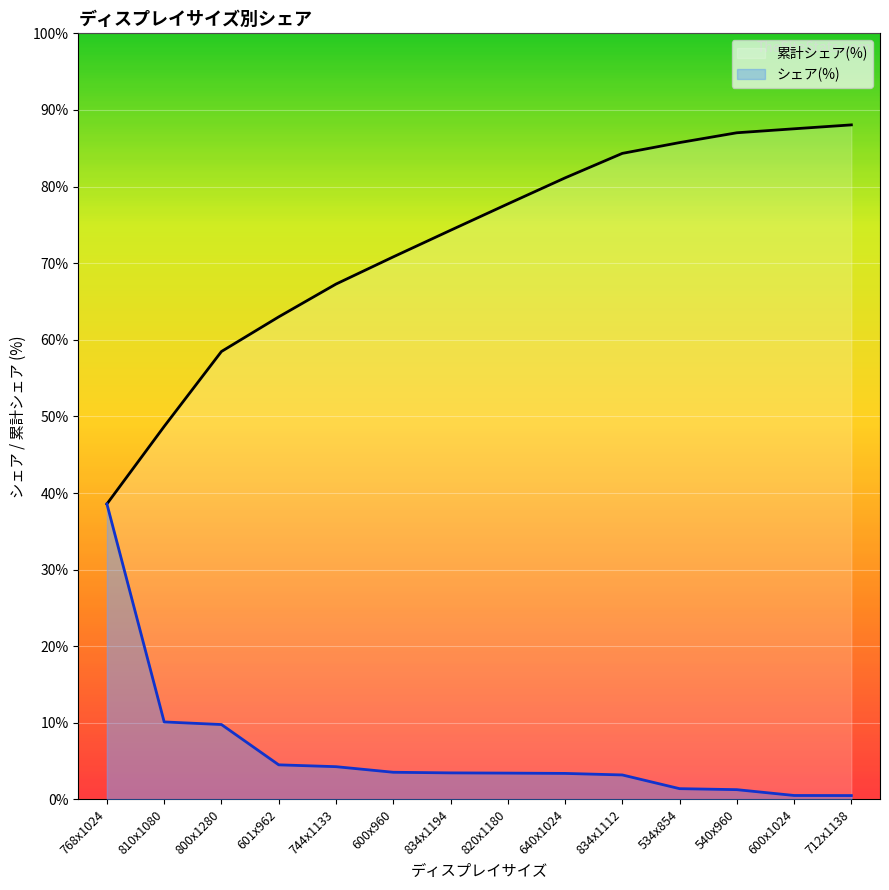

Reading left to right, transcribe all the data shown in this chart.

累計シェア(%): 38.6	48.7	58.5	63.0	67.3	70.8	74.3	77.7	81.1	84.3	85.7	87.0	87.5	88.0
シェア(%): 38.6	10.1	9.8	4.5	4.3	3.5	3.5	3.4	3.4	3.2	1.4	1.3	0.5	0.5